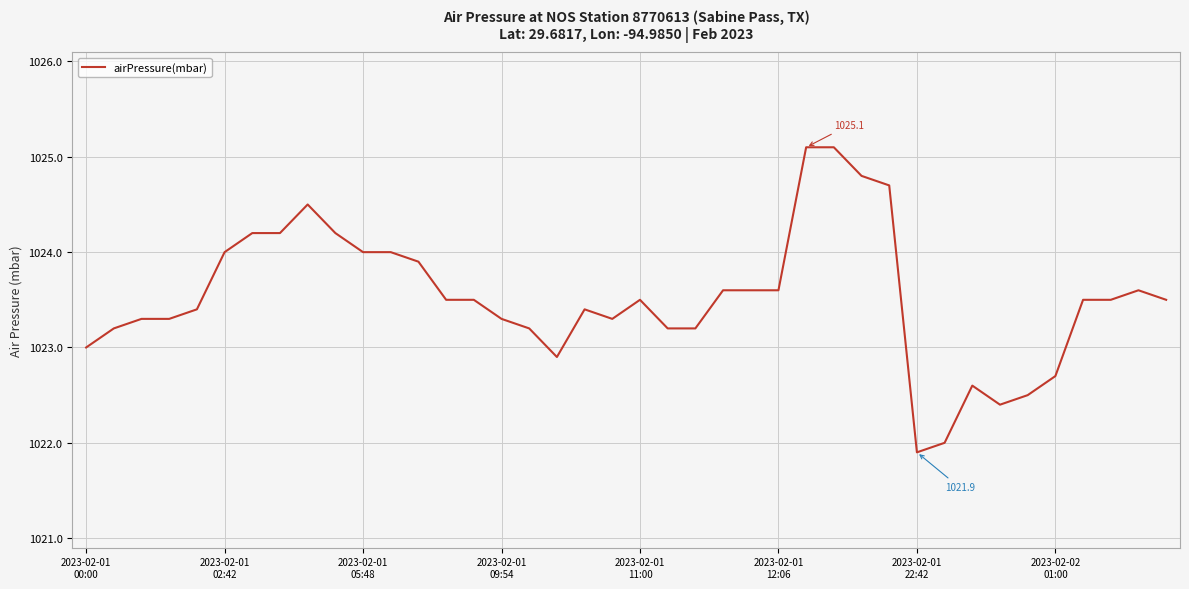

What is the smallest value displayed?

1021.9